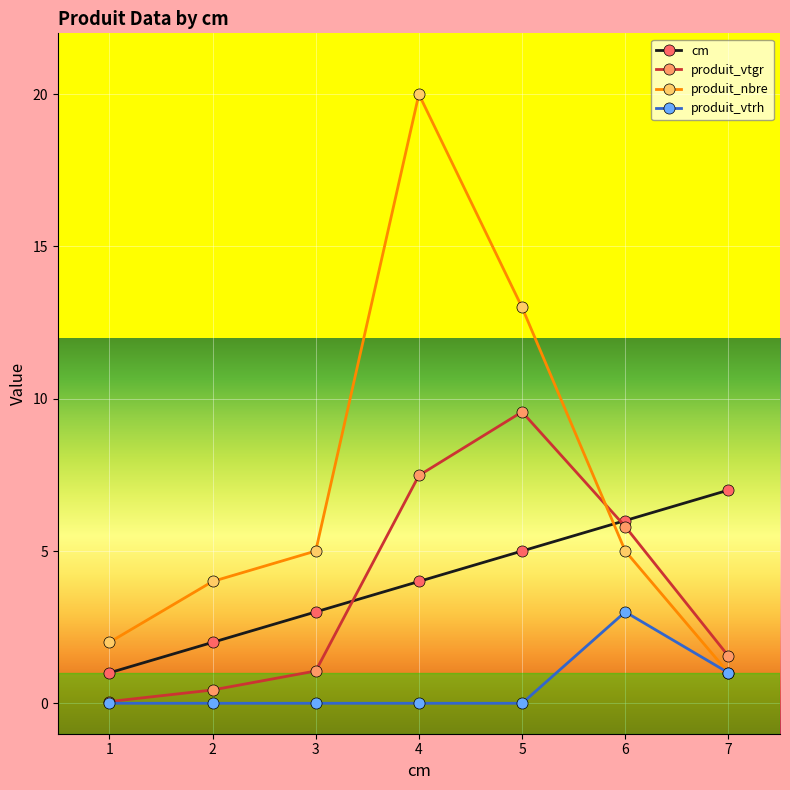

Is the value of cm at 2 greater than the value of produit_vtrh at 2?

Yes